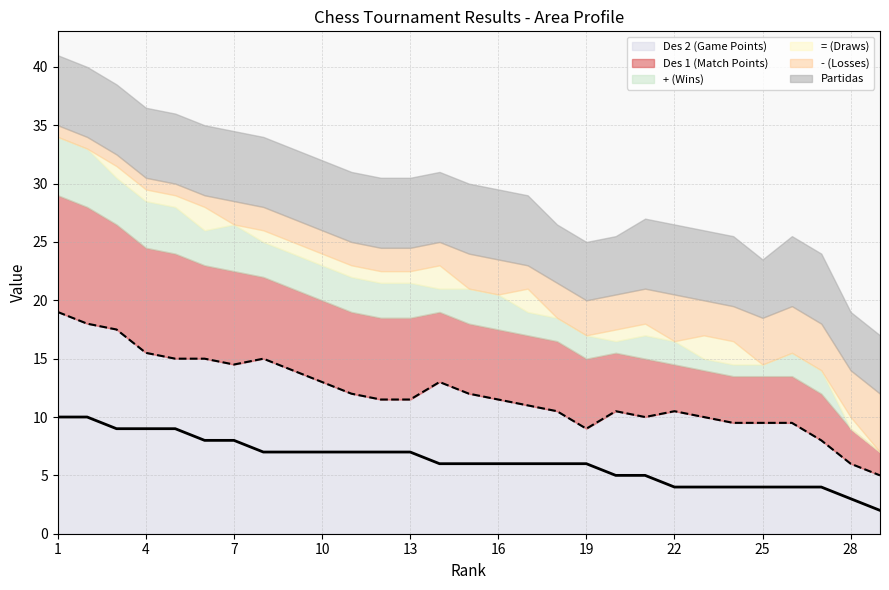

What is the value of the + (Wins) point at the 14th from the left?

2.0